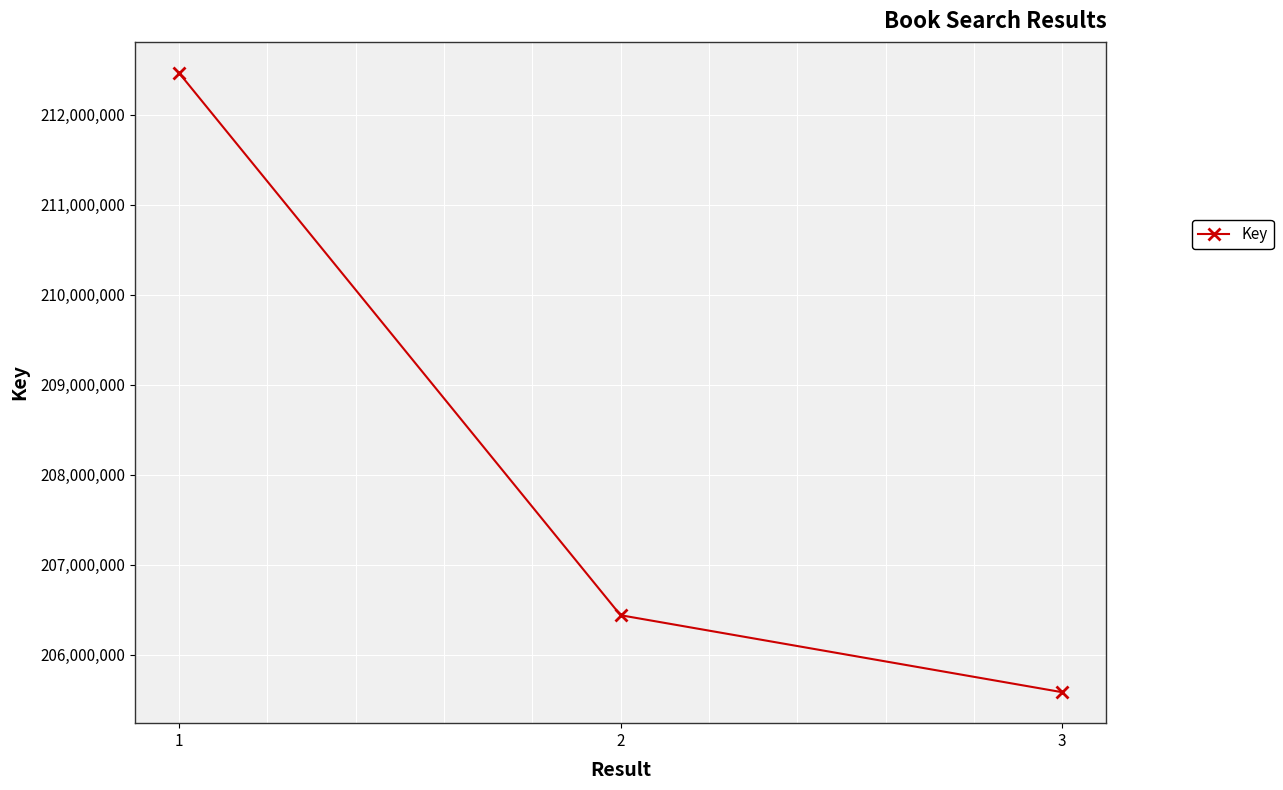

Reading left to right, list all the values displayed in this chart.

1=212466529	2=206440457	3=205585036